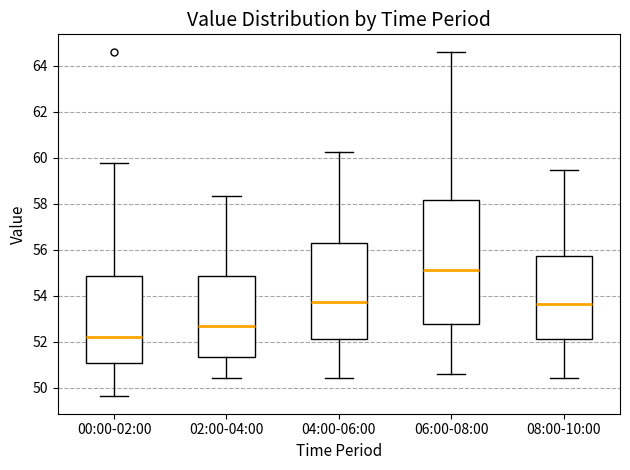

Comparing the boxes themselves (not the whiskers), which one is the tallest?

06:00-08:00